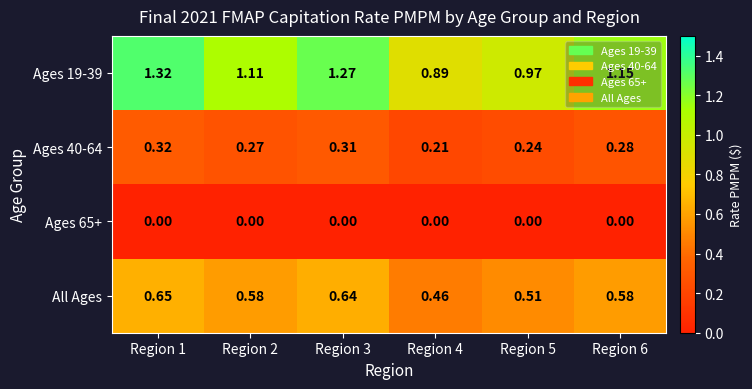

Which series has the largest total across all categories?

Ages 19-39